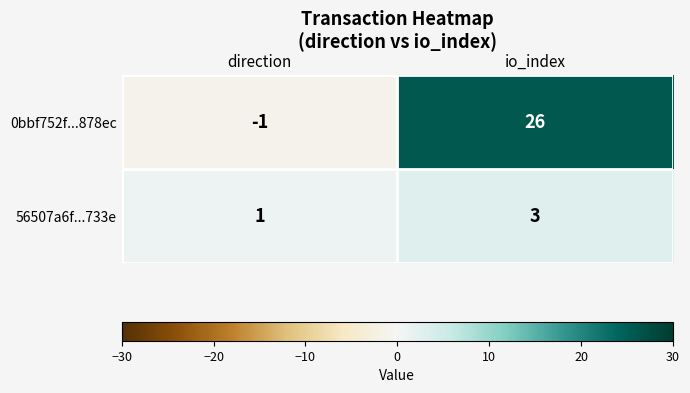

Which series has the largest total across all categories?

0bbf752f...878ec